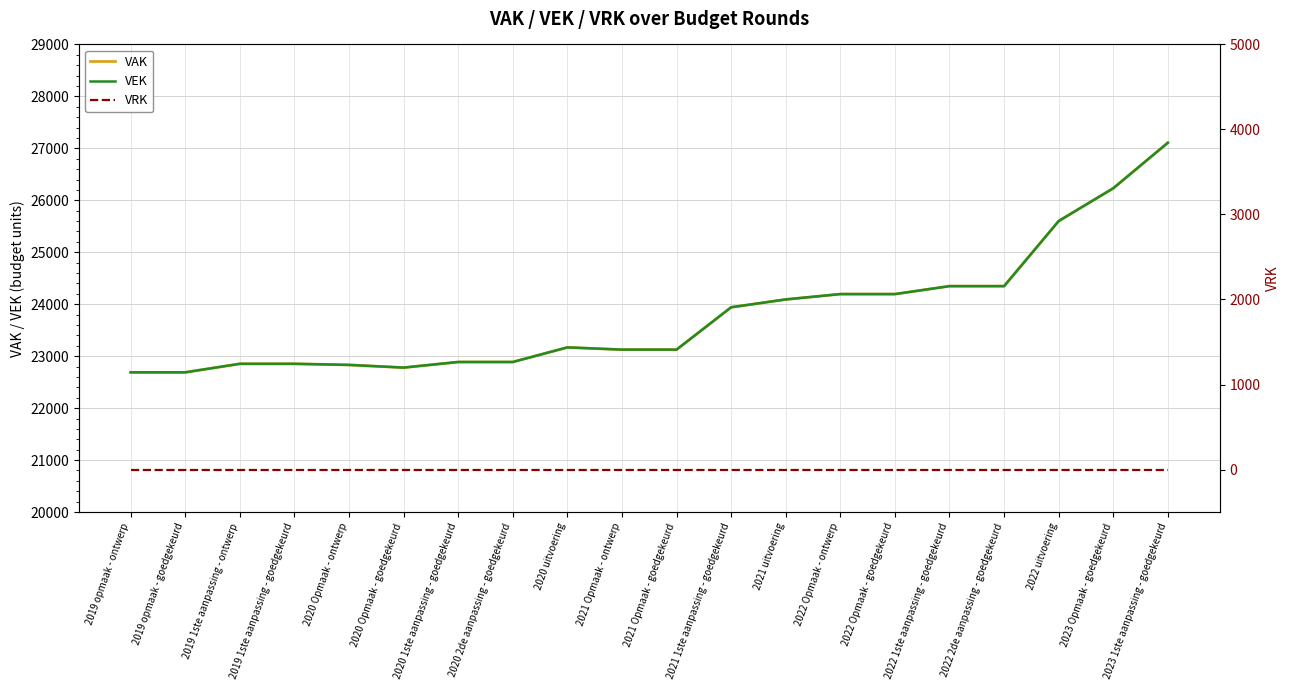

What is the average value of the VAK series?

23798